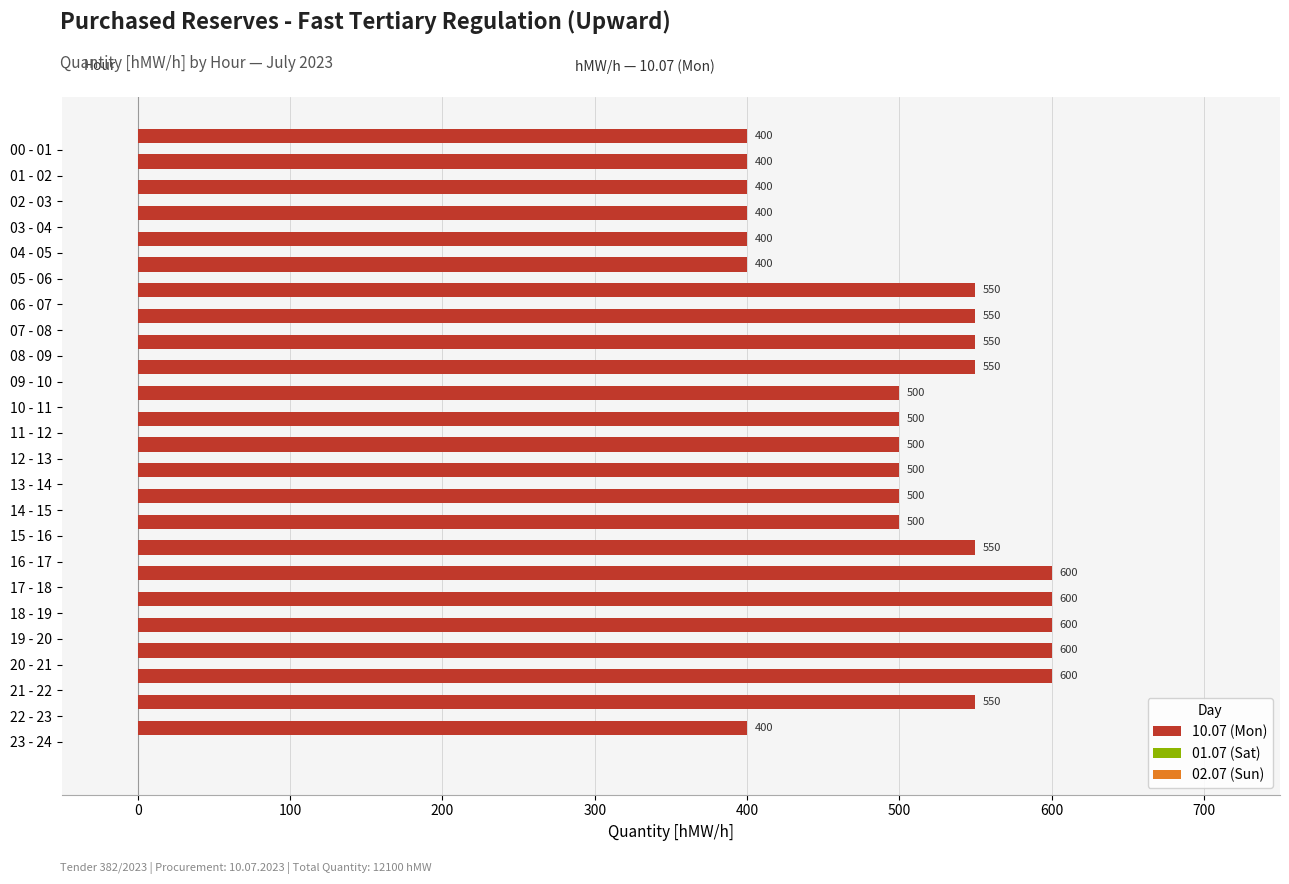

What is the value of the 1st bar from the top?

400